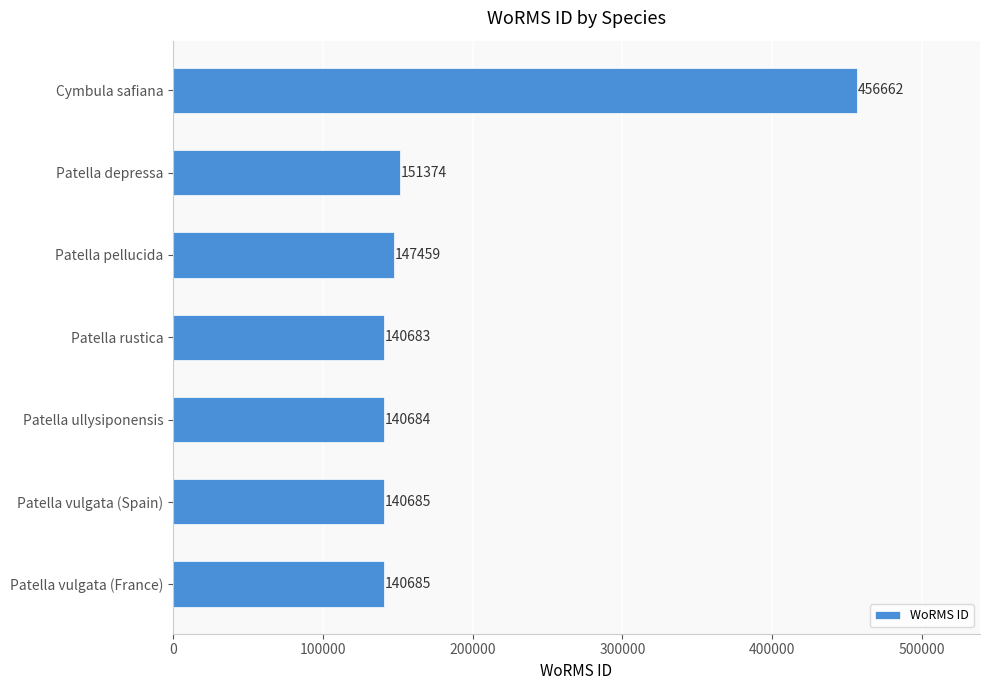

The value at Patella vulgata (Spain) is 140685. True or false?

True